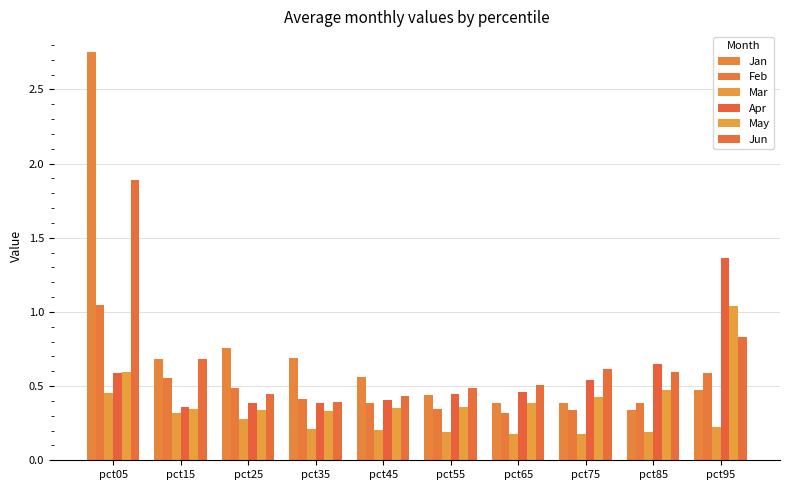

What is the value of the Feb bar at the 5th from the left?

0.4